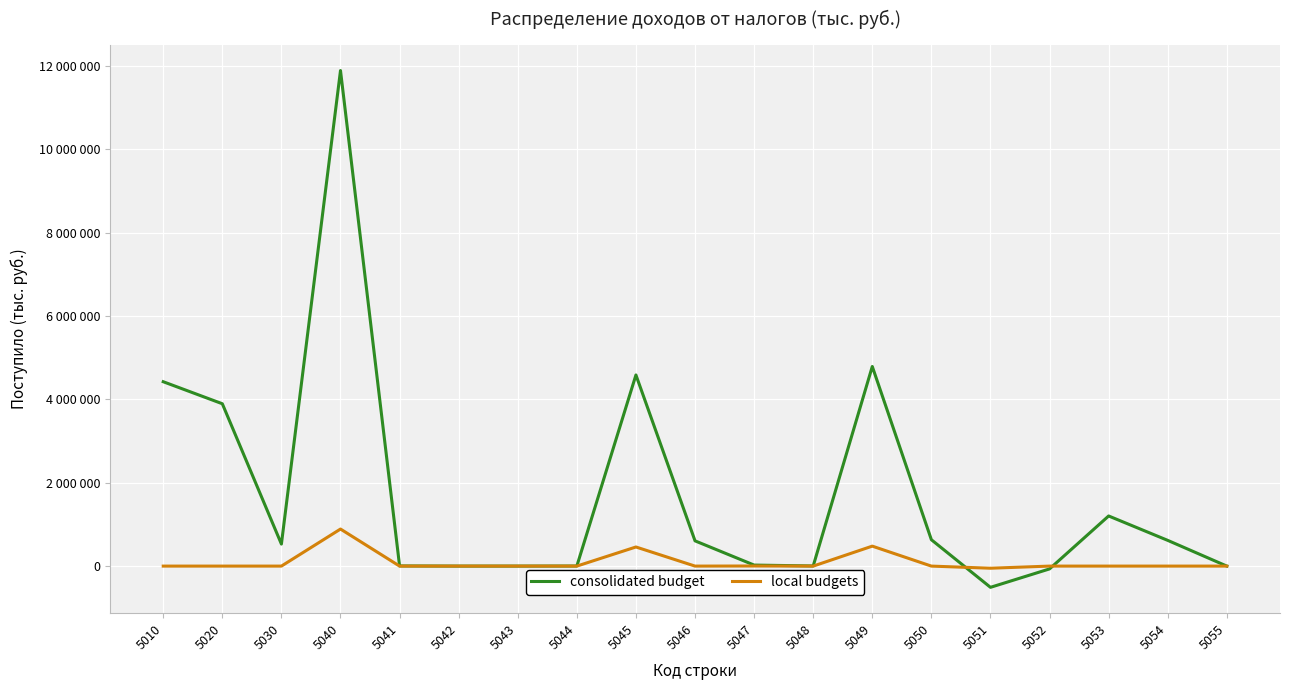

Reading right to left, what are all the values shown in this chart?

consolidated budget: 0	616880	1202082	-67280	-509298	632359	4786824	3230	24449	605537	4583786	1836	144	16	4036	11884601	528309	3893503	4421812
local budgets: 0	0	0	0	-50930	0	478682	0	2445	0	458379	0	0	0	0	888576	0	0	0